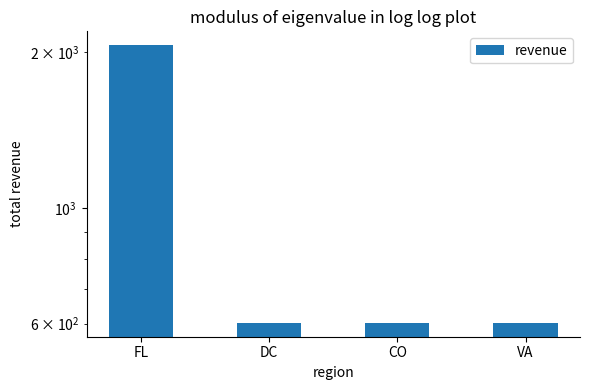

True or false: the data shows 602 at CO.

True